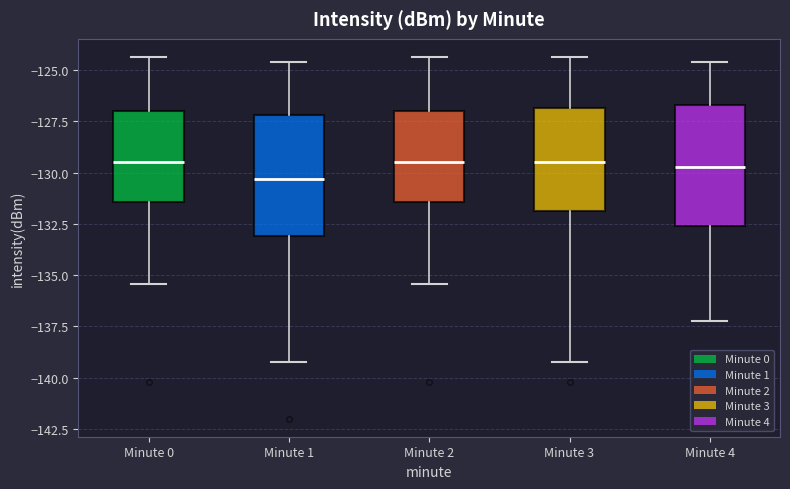

Reading left to right, transcribe this box plot: for each box, give where its median line is, the range the box spans, and where its two whiskers end, as read against the y-axis. The values are not printed on the chart, so give them approximately, as read against the axis.

Minute 0: median -129.5, box -131.5 to -127.0, whiskers -135.5 to -124.5
Minute 1: median -130.5, box -133.0 to -127.0, whiskers -139.0 to -124.5
Minute 2: median -129.5, box -131.5 to -127.0, whiskers -135.5 to -124.5
Minute 3: median -129.5, box -132.0 to -127.0, whiskers -139.0 to -124.5
Minute 4: median -129.5, box -132.5 to -126.5, whiskers -137.5 to -124.5